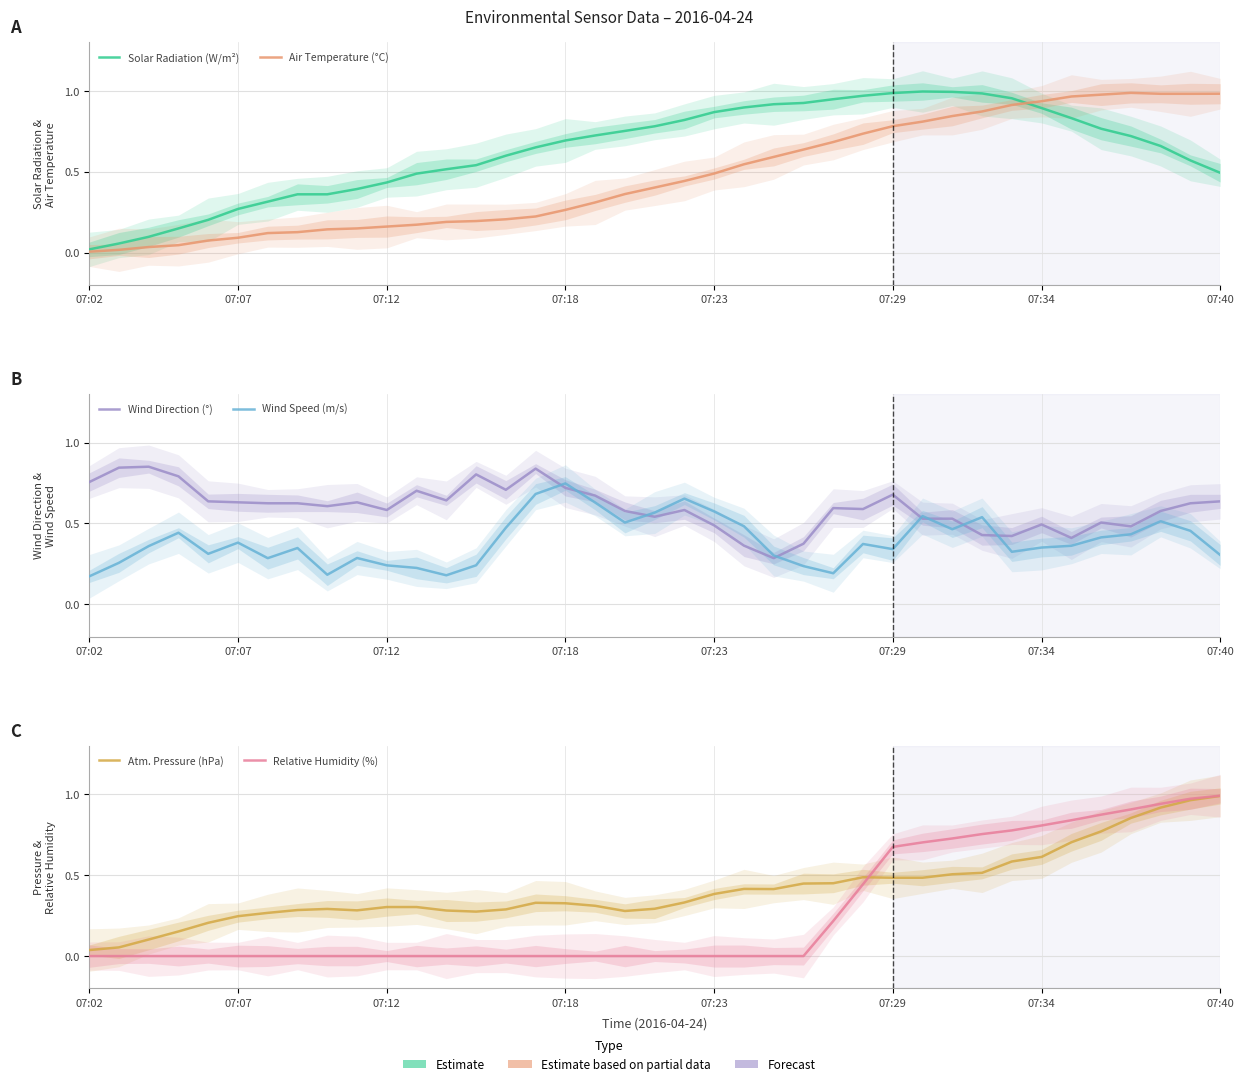

True or false: Solar Radiation (W/m²) has more than 2 interior local peaks.

False